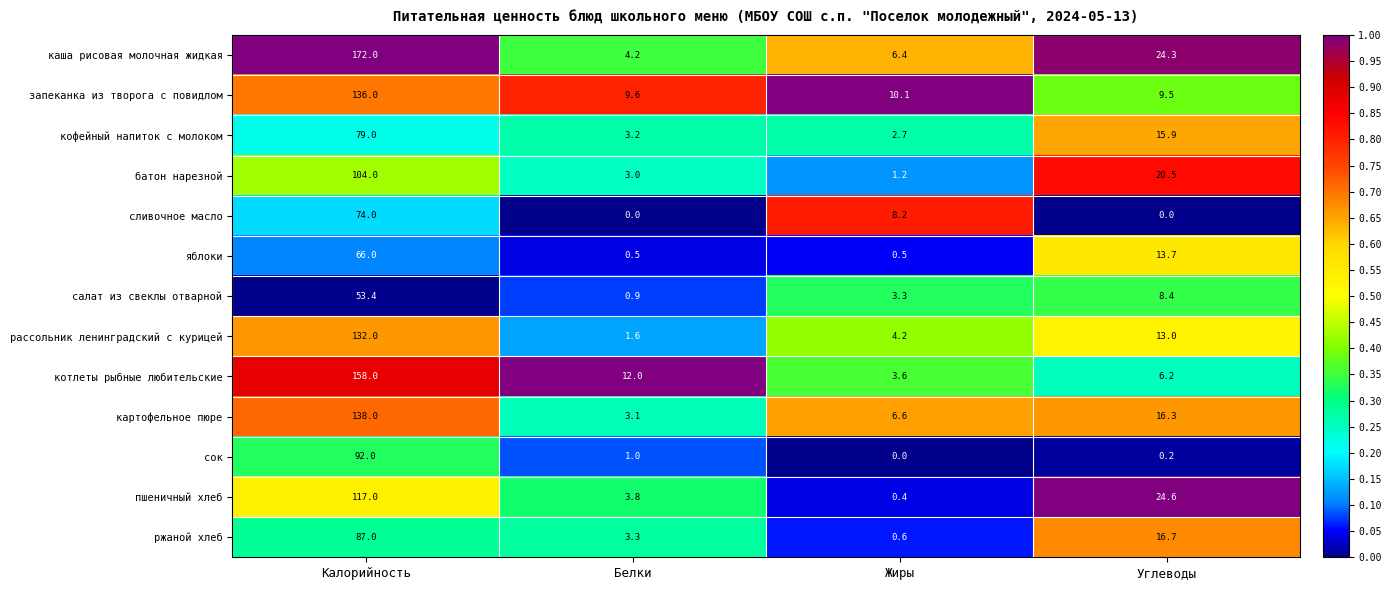

Between Калорийность and Жиры, which series saw the biggest shift?

каша рисовая молочная жидкая